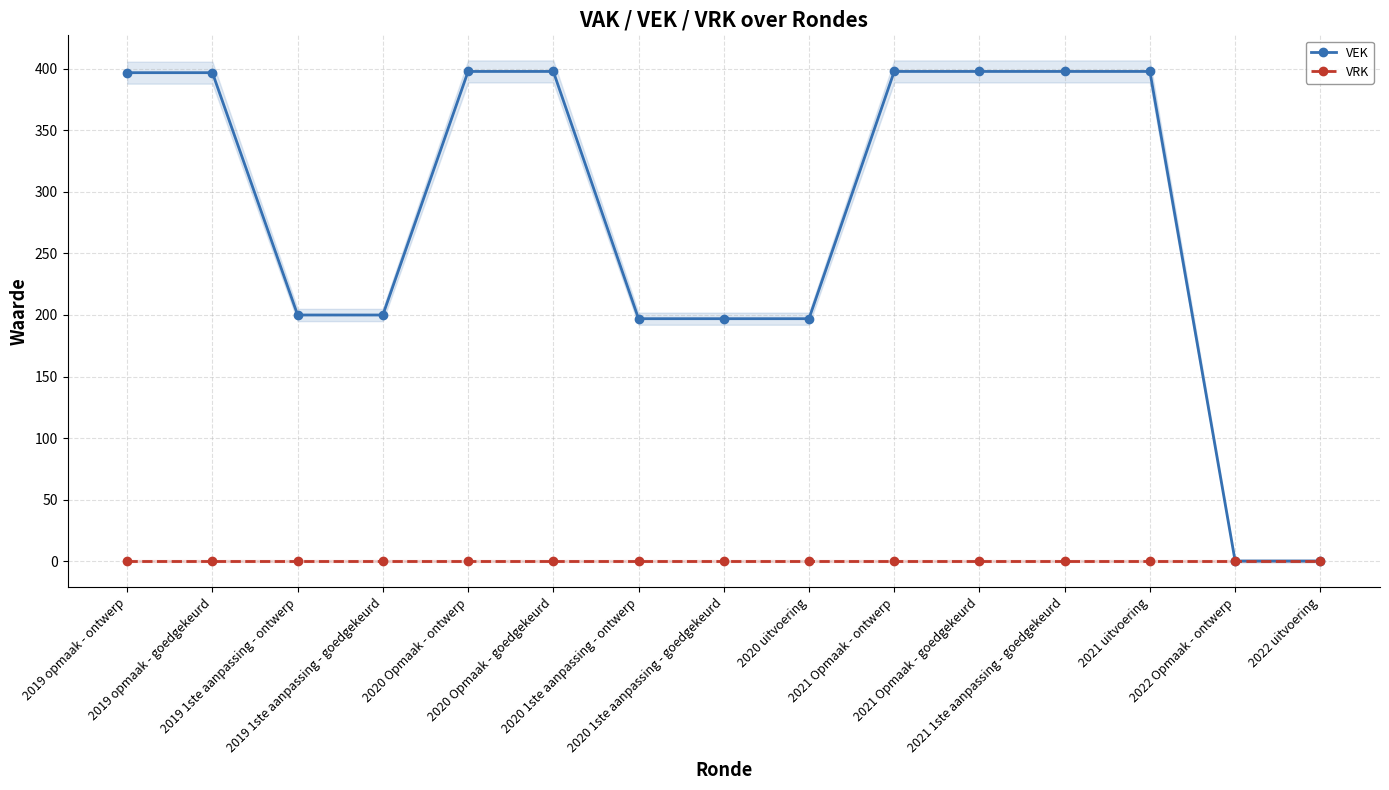

What is the sum of the VEK values at 2019 opmaak - ontwerp and 2020 1ste aanpassing - ontwerp?

594